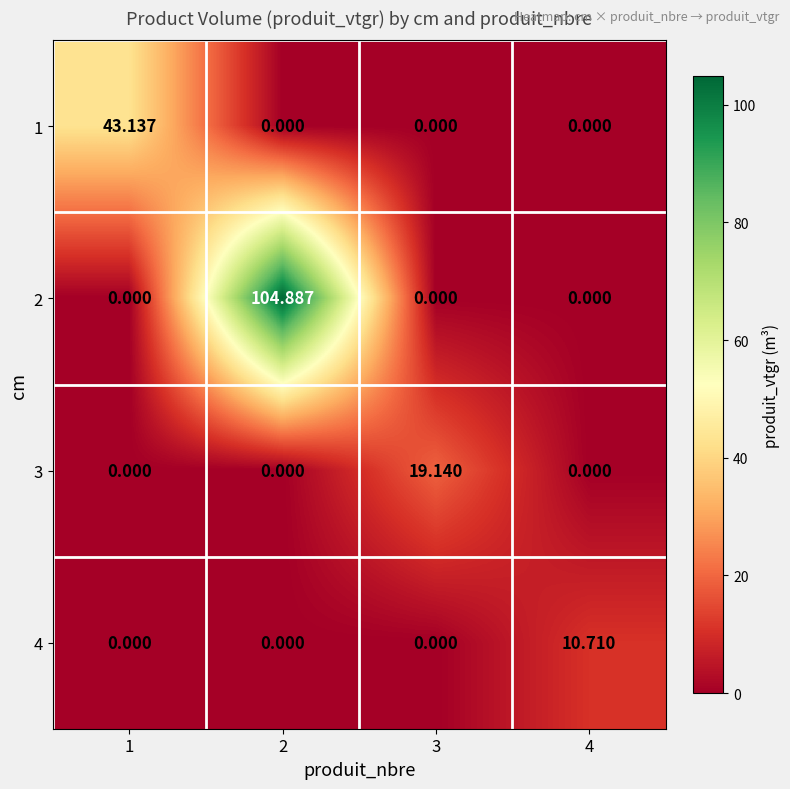

At how many categories does at least one series exceed 98?

1